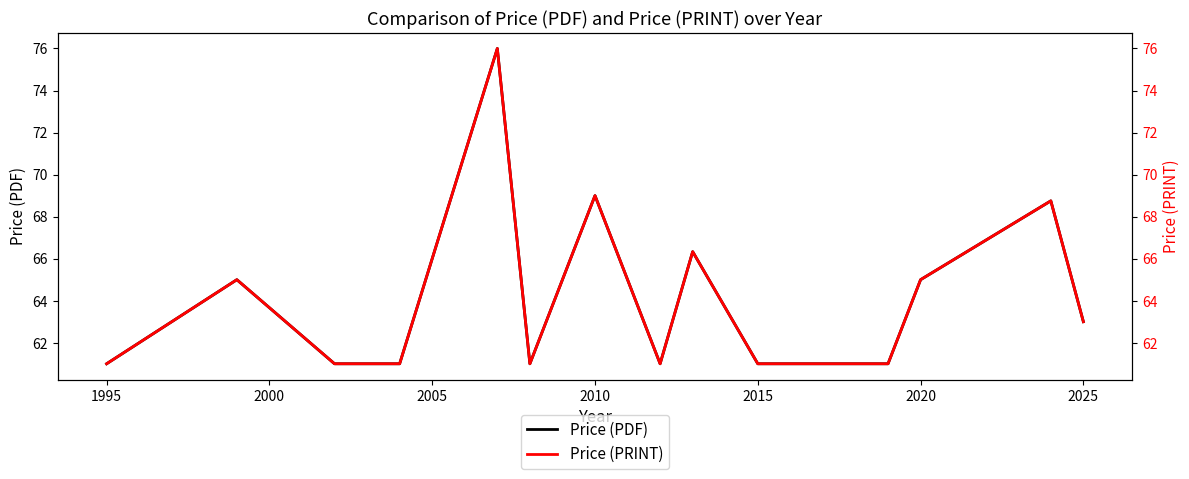

Reading right to left, what are all the values shown in this chart?

Price (PDF): 63.0	68.8	65.0	61.0	61.0	61.0	66.3	61.0	69.0	61.0	76.0	61.0	61.0	65.0	61.0
Price (PRINT): 63.0	68.8	65.0	61.0	61.0	61.0	66.3	61.0	69.0	61.0	76.0	61.0	61.0	65.0	61.0